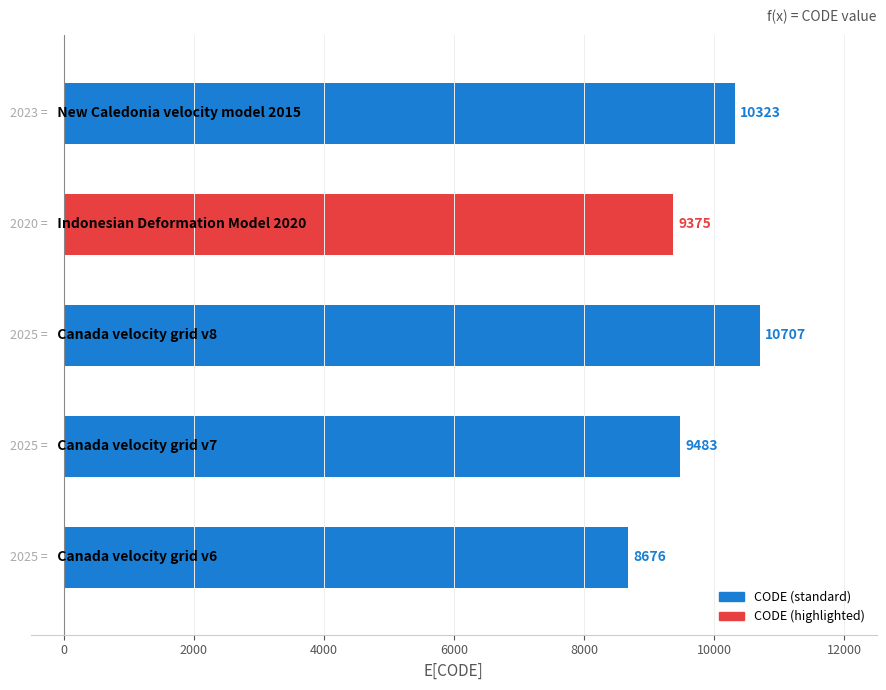

Does the chart contain stacked bars?

No